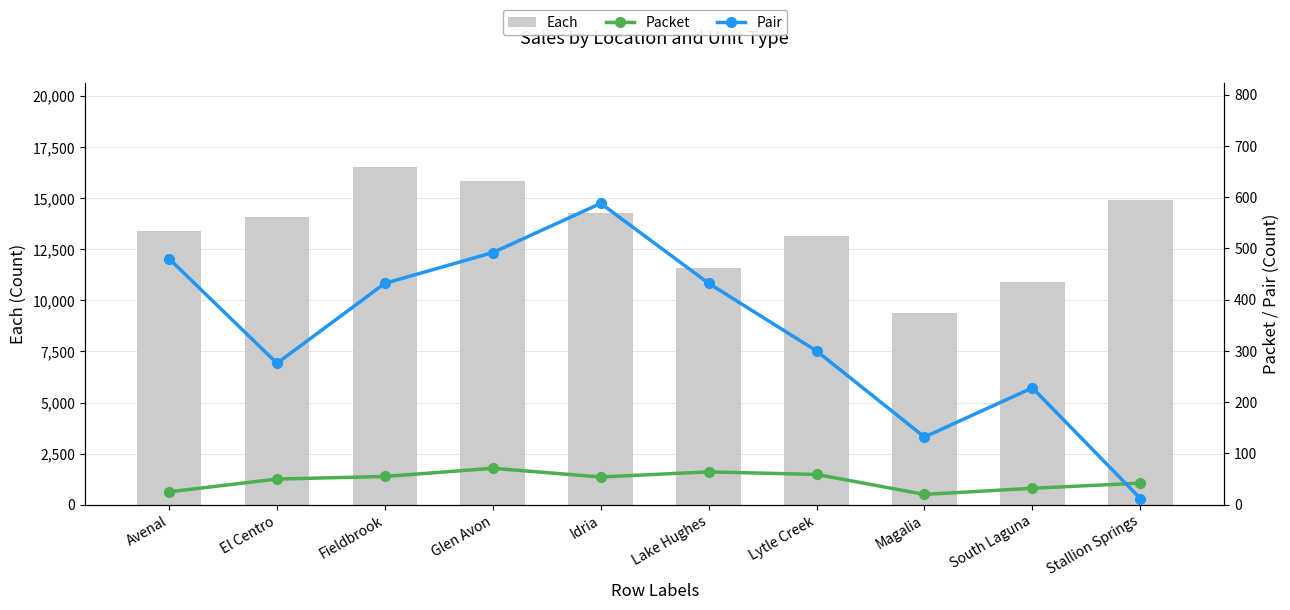

What is the highest value of the Packet series?

71